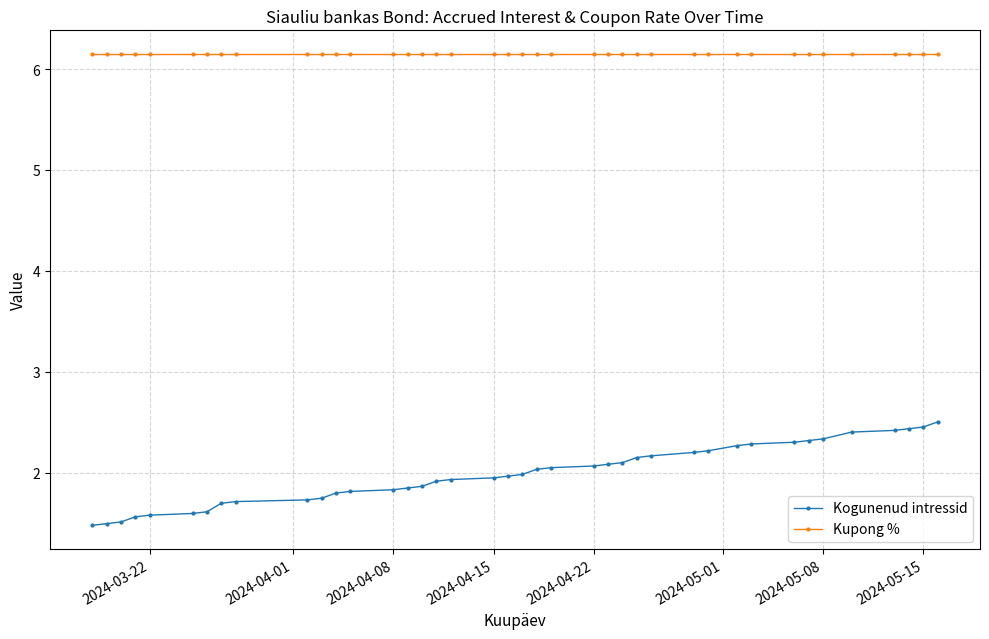

What is the value of the Kupong % point at the 5th from the left?

6.2